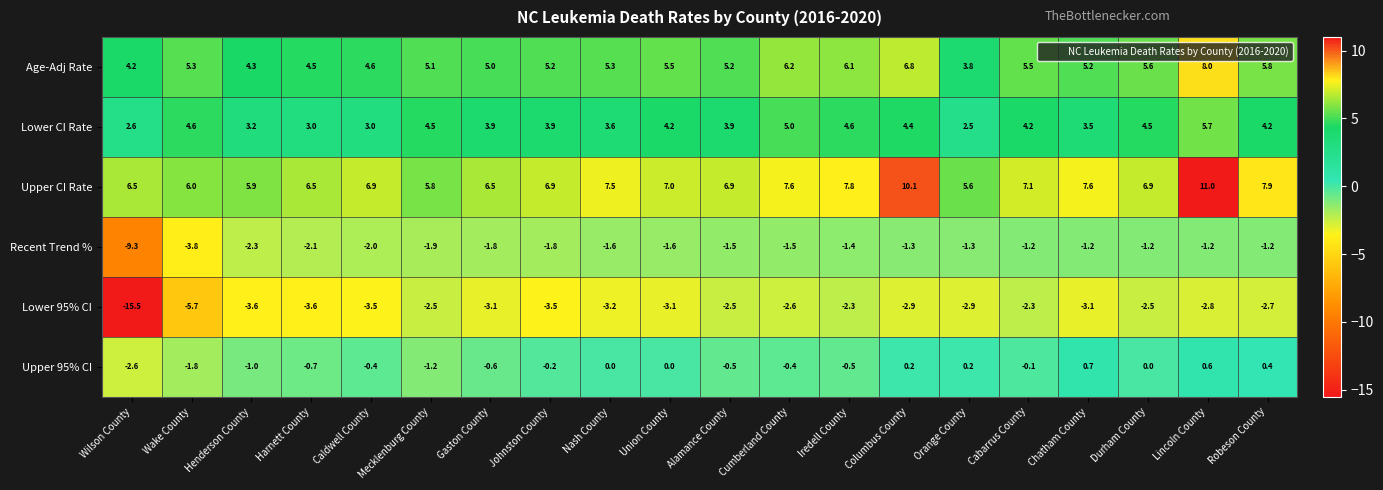

What is the sum of all Age-Adj Rate values?

107.2